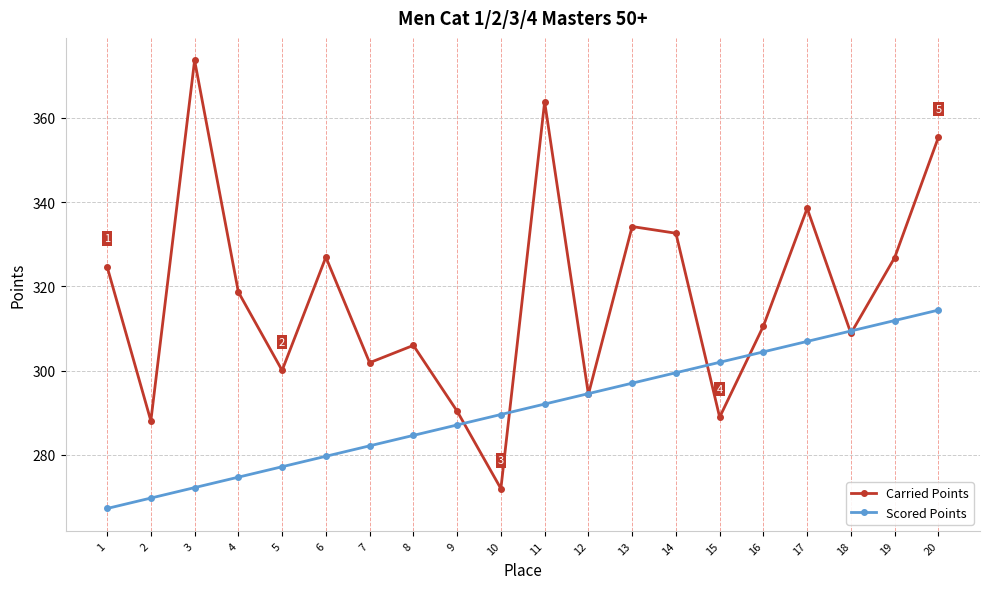

What is the value of the Scored Points point at the 7th from the left?

282.1